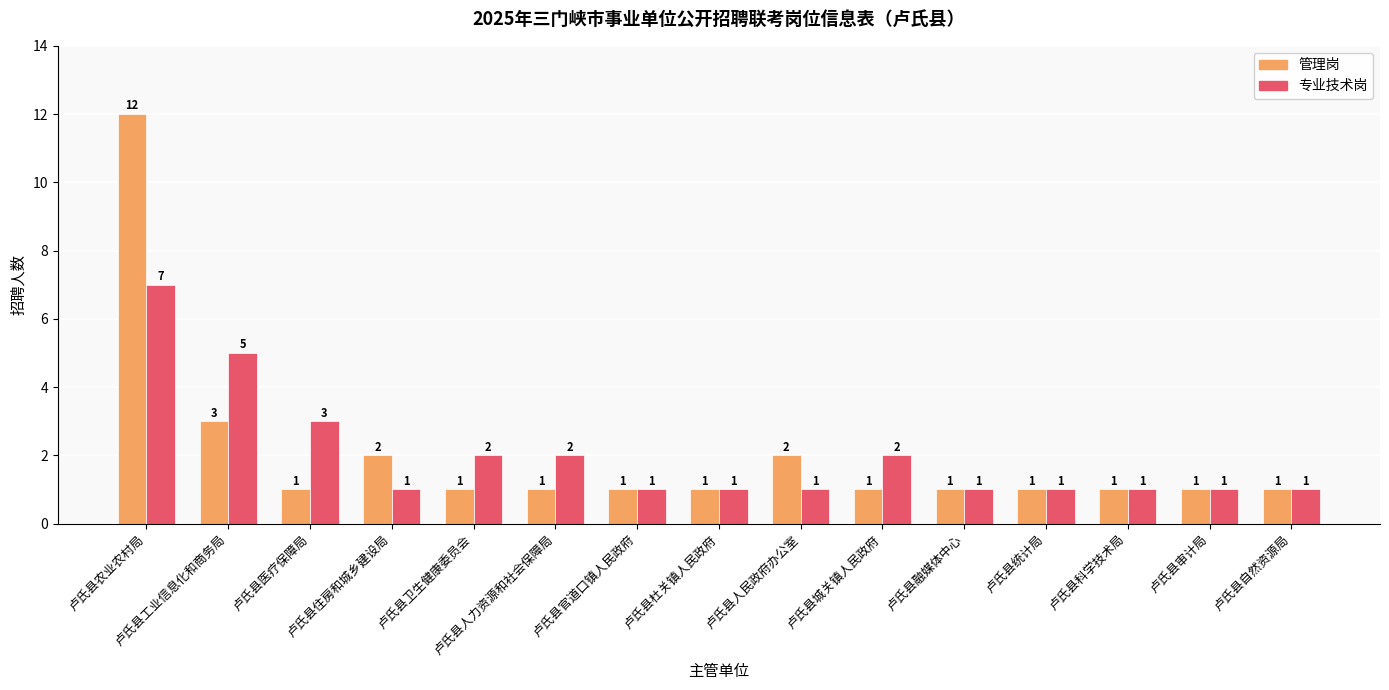

What is the greatest value displayed?

12